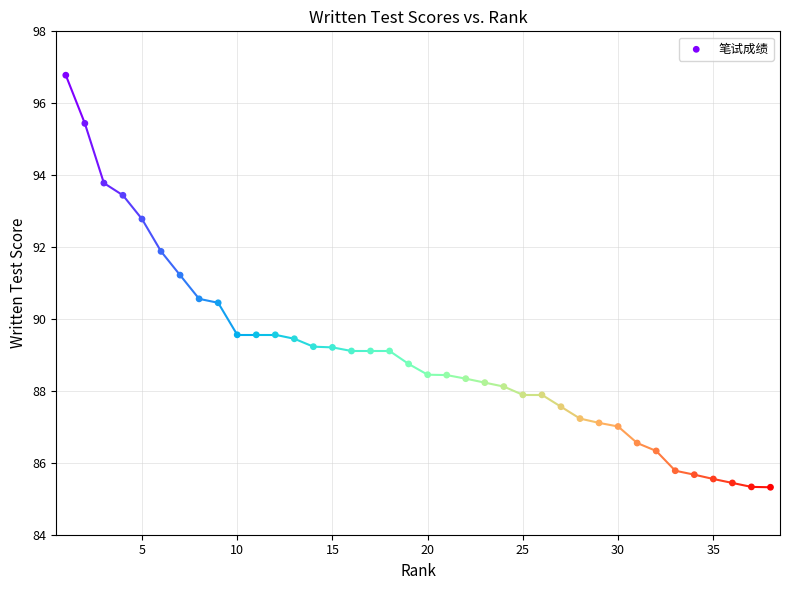

What Y value in the scatter plot is closest to 91?

91.2